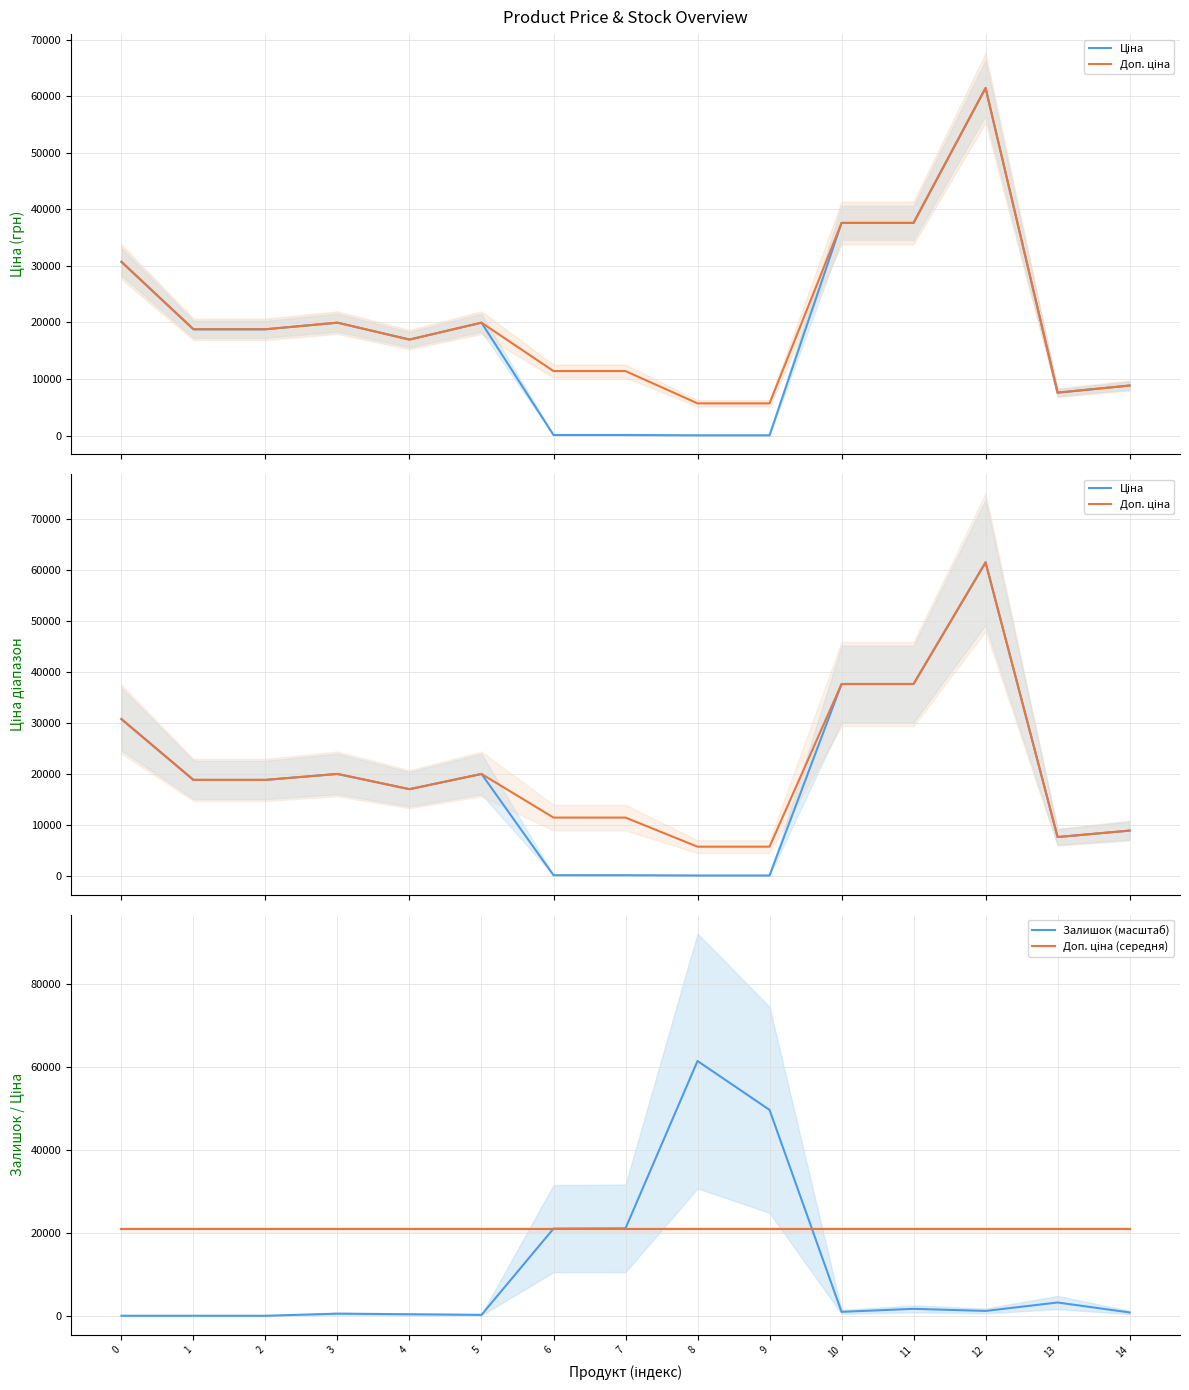

At 10, list the series in order from smallest to largest.

Залишок (масштаб), Доп. ціна (середня), Ціна, Доп. ціна